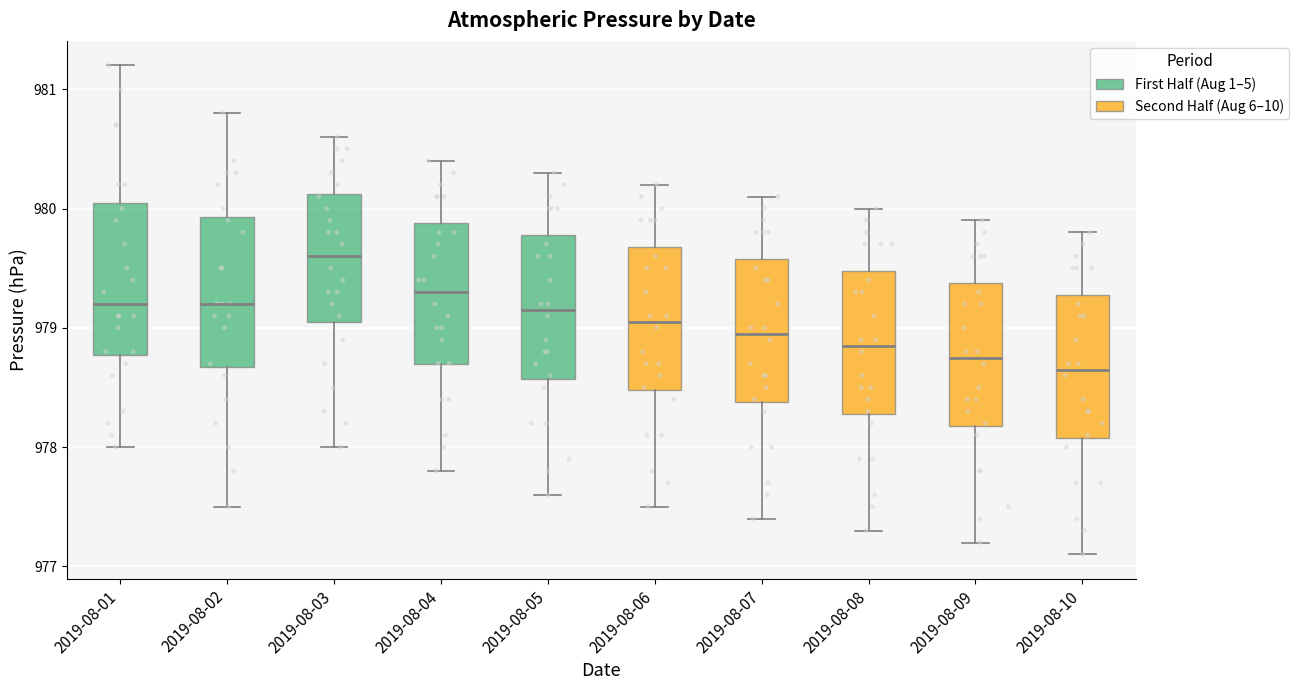

Reading left to right, read every box against the y-axis: the position of its median line, the range the box covers, and the ends of its whiskers. The values are not printed on the chart, so give them approximately, as read against the axis.

2019-08-01: median 979.2, box 978.8 to 980.1, whiskers 978.0 to 981.2
2019-08-02: median 979.2, box 978.7 to 979.9, whiskers 977.5 to 980.8
2019-08-03: median 979.6, box 979.1 to 980.1, whiskers 978.0 to 980.6
2019-08-04: median 979.3, box 978.7 to 979.9, whiskers 977.8 to 980.4
2019-08-05: median 979.2, box 978.6 to 979.8, whiskers 977.6 to 980.3
2019-08-06: median 979.1, box 978.5 to 979.7, whiskers 977.5 to 980.2
2019-08-07: median 979.0, box 978.4 to 979.6, whiskers 977.4 to 980.1
2019-08-08: median 978.9, box 978.3 to 979.5, whiskers 977.3 to 980.0
2019-08-09: median 978.8, box 978.2 to 979.4, whiskers 977.2 to 979.9
2019-08-10: median 978.7, box 978.1 to 979.3, whiskers 977.1 to 979.8